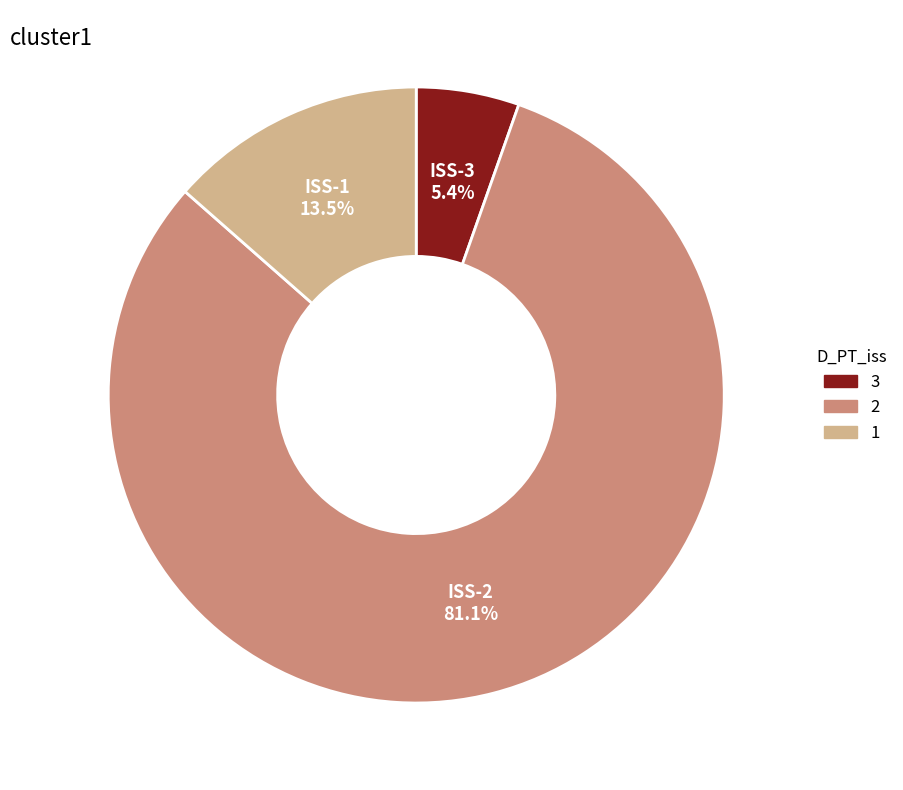

Which category has the biggest portion of the pie?

2